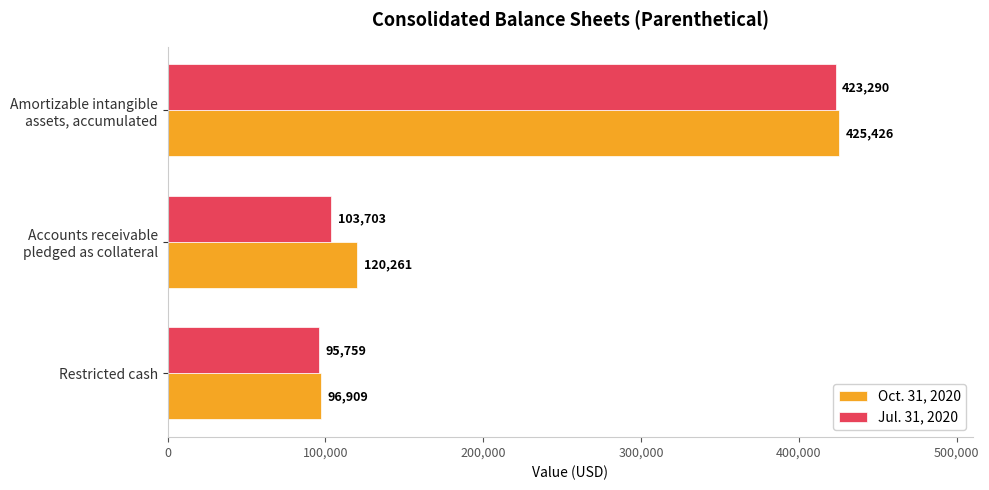

At how many categories does at least one series exceed 181978?

1